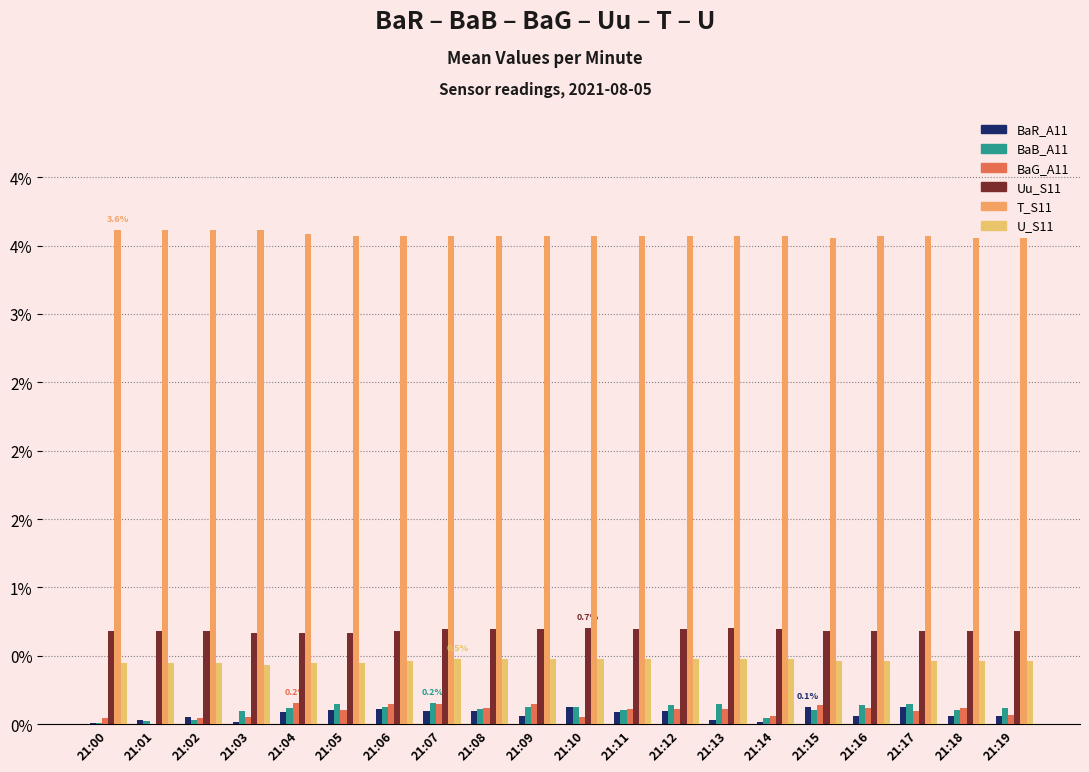

What is the value of the Uu_S11 bar at the 14th from the left?

0.7